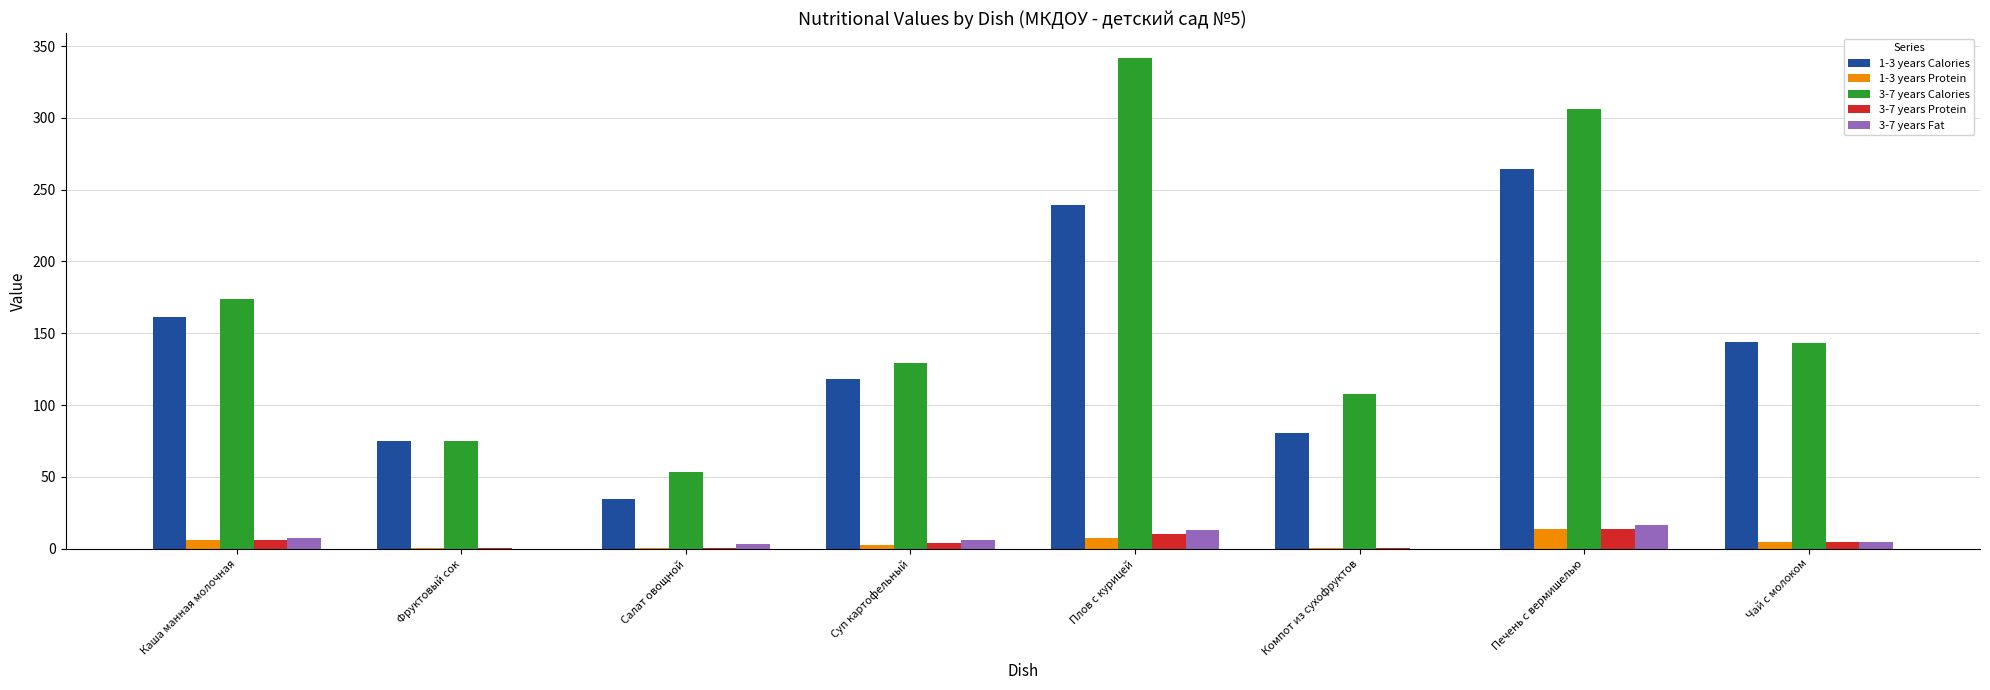

At which category does the chart reach its peak across all series?

Плов с курицей